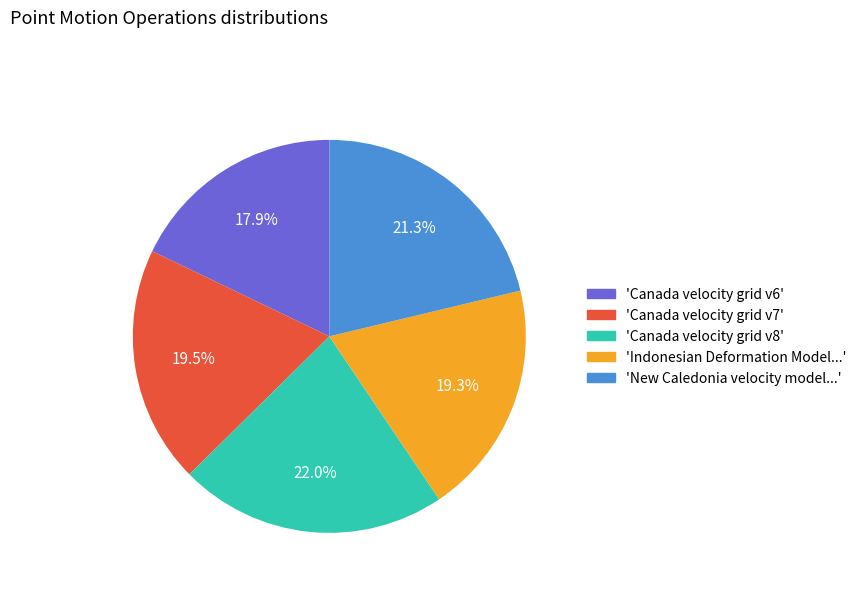

Which category has the smallest portion of the pie?

'Canada velocity grid v6'